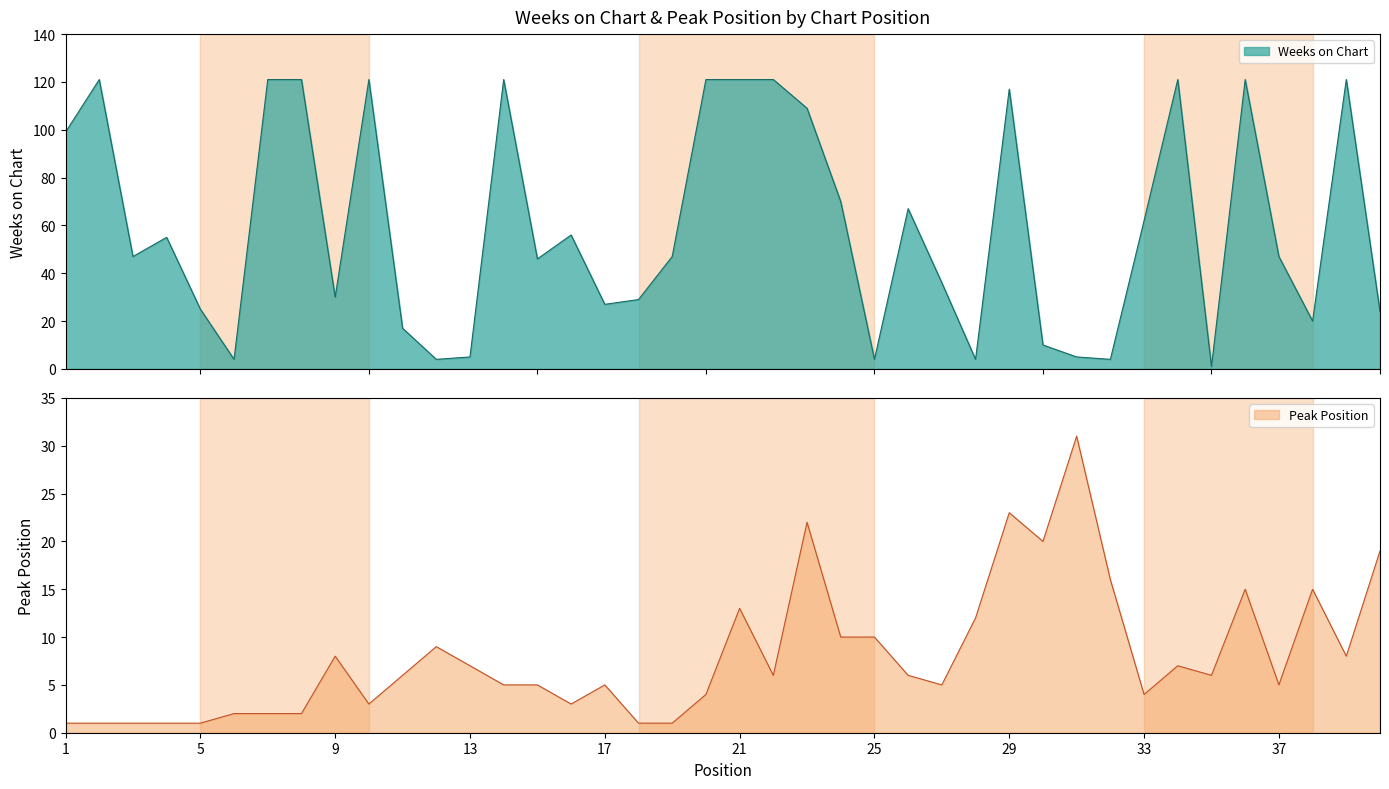

Reading left to right, what are all the values shown in this chart?

Weeks on Chart: 1=99	2=121	3=47	4=55	5=25	6=4	7=121	8=121	9=30	10=121	11=17	12=4	13=5	14=121	15=46	16=56	17=27	18=29	19=47	20=121	21=121	22=121	23=109	24=70	25=4	26=67	27=36	28=4	29=117	30=10	31=5	32=4	33=62	34=121	35=1	36=121	37=47	38=20	39=121	40=24
Peak Position: 1=1	2=1	3=1	4=1	5=1	6=2	7=2	8=2	9=8	10=3	11=6	12=9	13=7	14=5	15=5	16=3	17=5	18=1	19=1	20=4	21=13	22=6	23=22	24=10	25=10	26=6	27=5	28=12	29=23	30=20	31=31	32=16	33=4	34=7	35=6	36=15	37=5	38=15	39=8	40=19